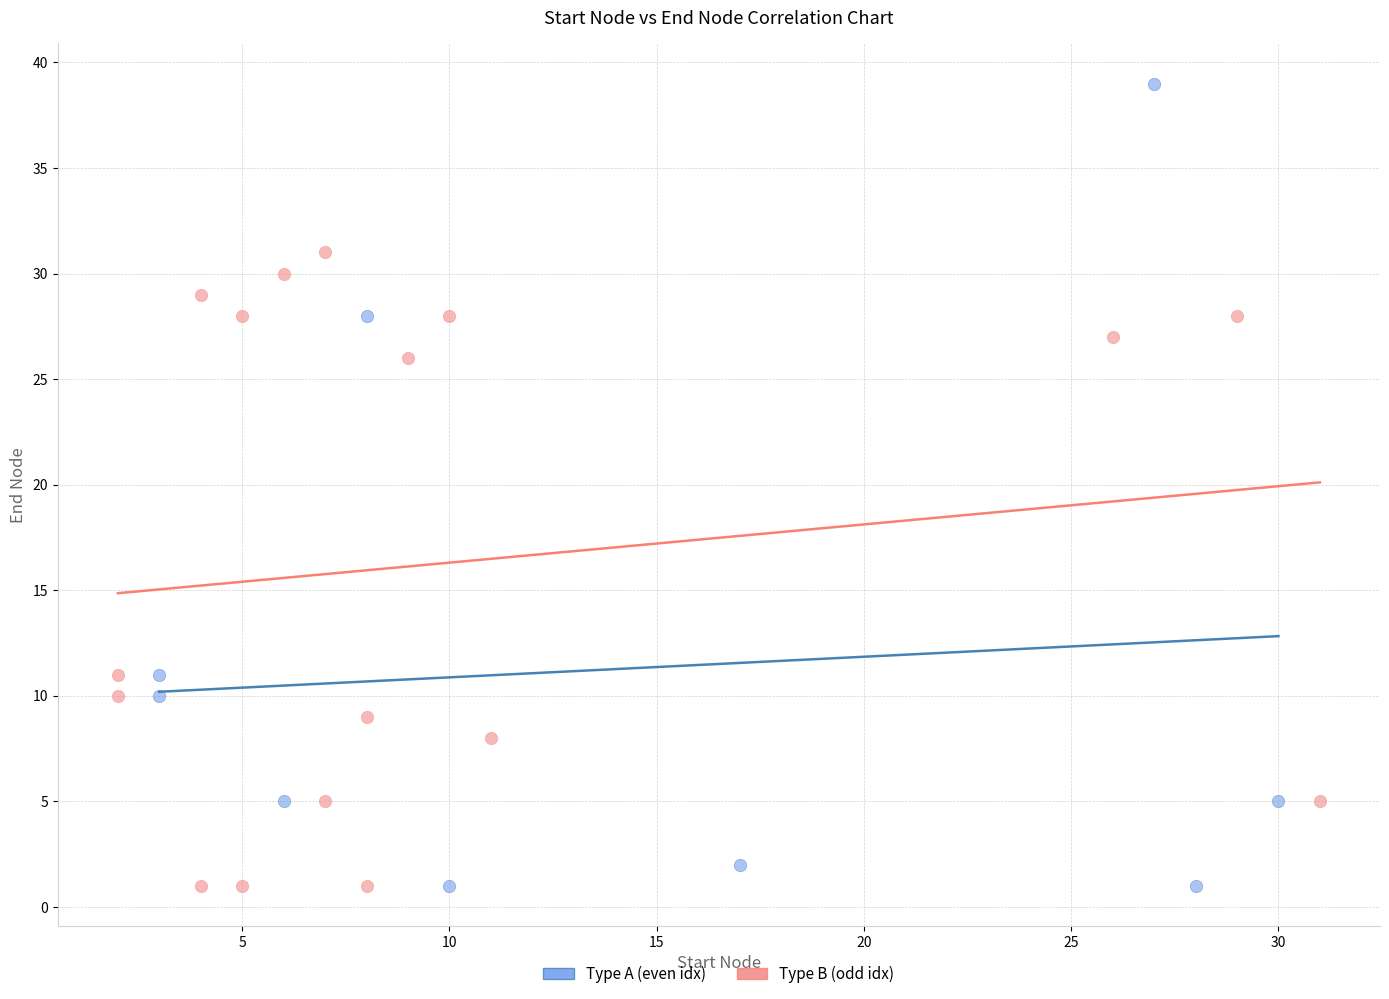

Which series has the largest Y range (max minus min)?

Type A (even idx)